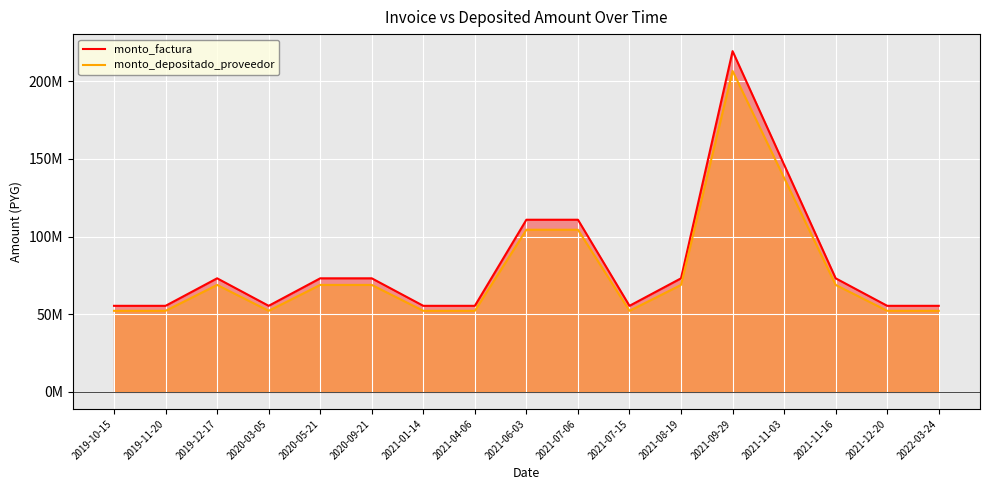

The monto_factura series shows 176947345 at 2021-06-03. True or false?

False